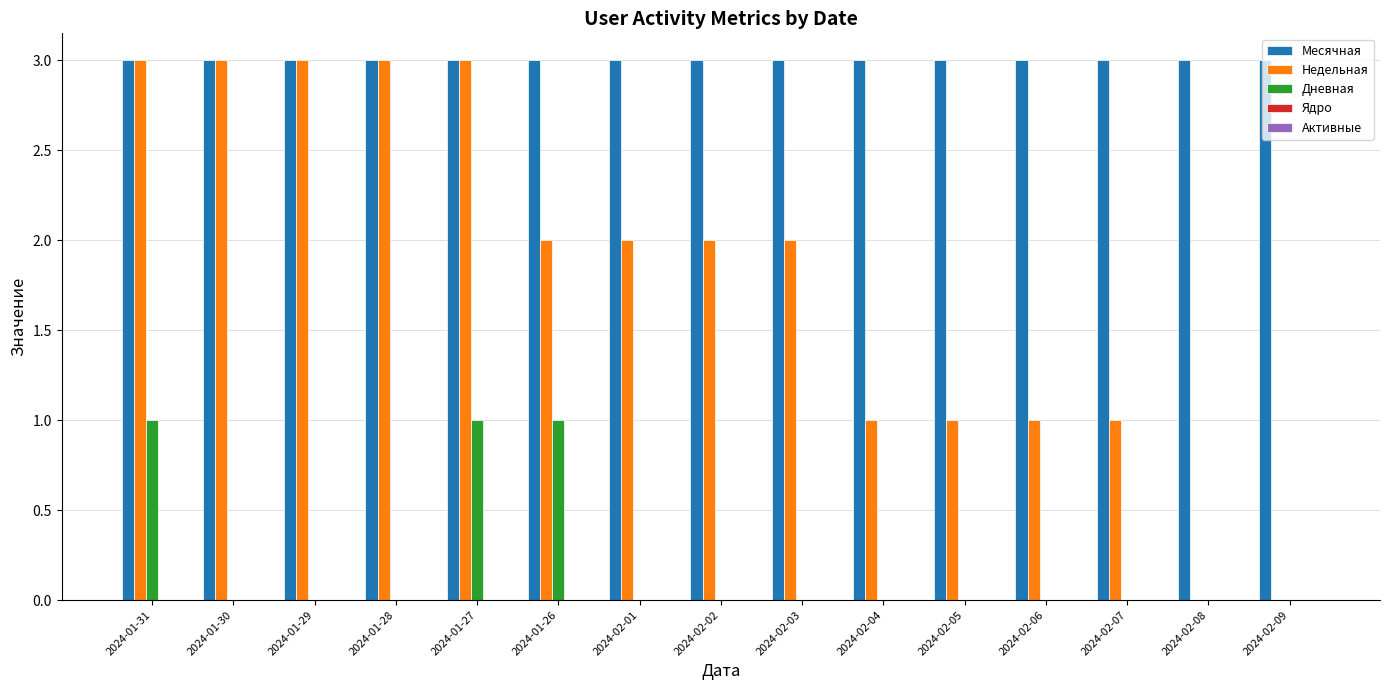

What is the sum of all Месячная values?

45